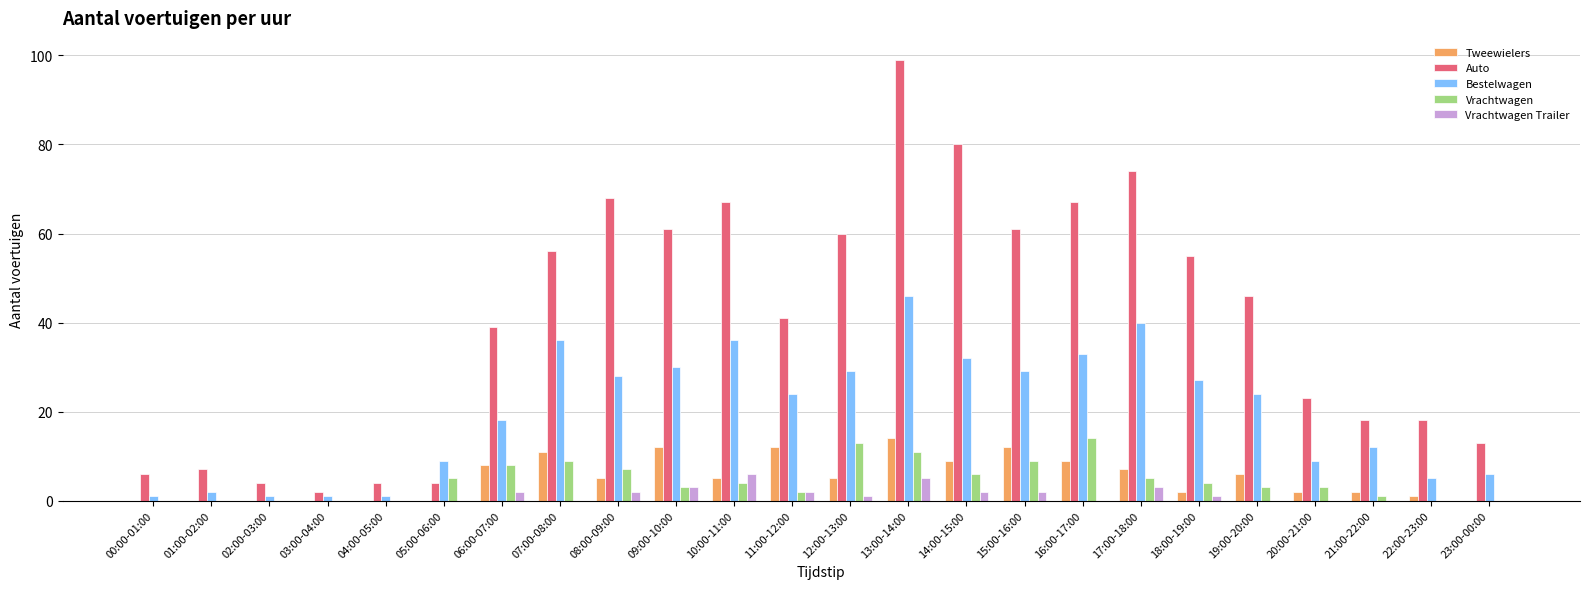

Is it true that Vrachtwagen Trailer equals 0 at 00:00-01:00?

True